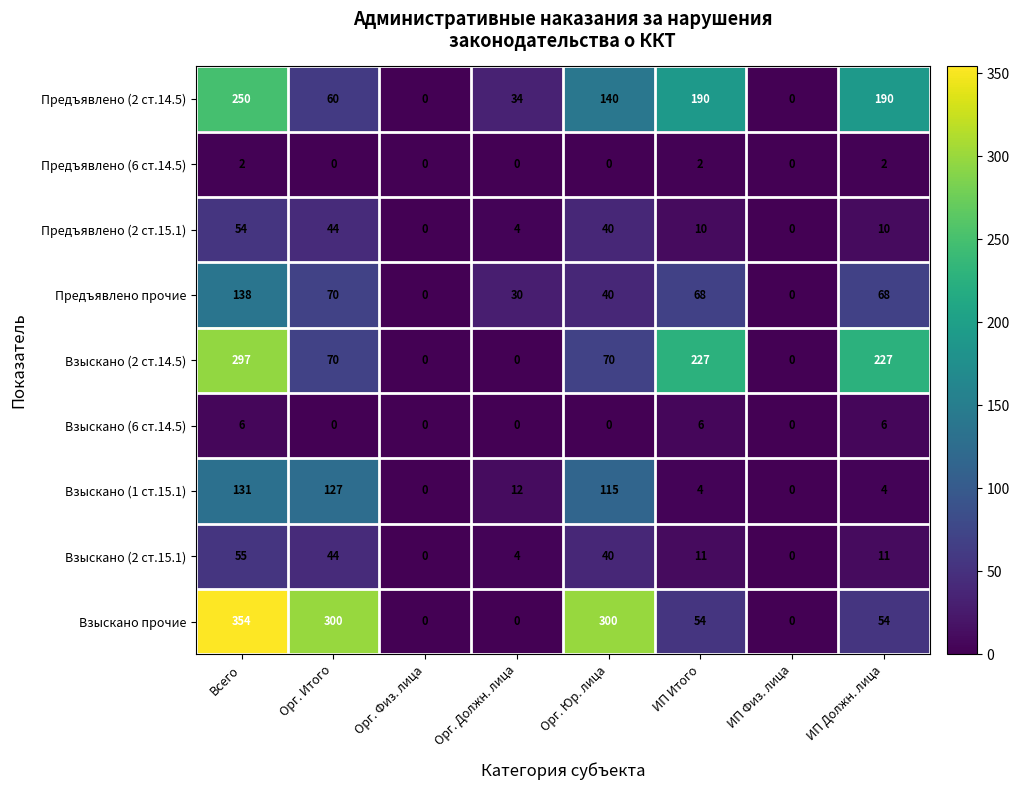

Count the Предъявлено (6 ст.14.5) values in the range 0 to 2.

8